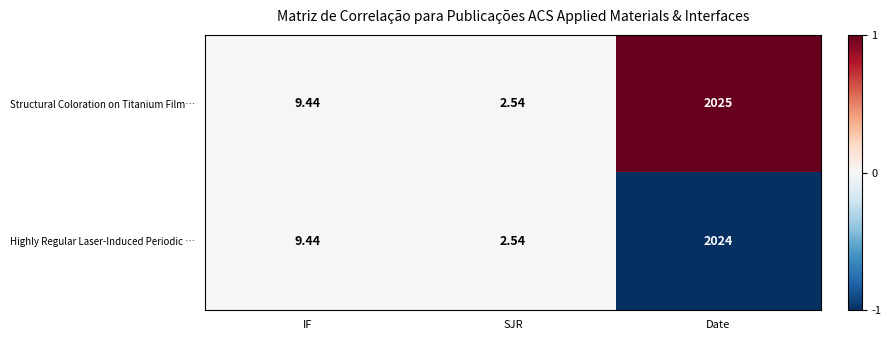

Which series changed the most between IF and Date?

Structural Coloration on Titanium Film…